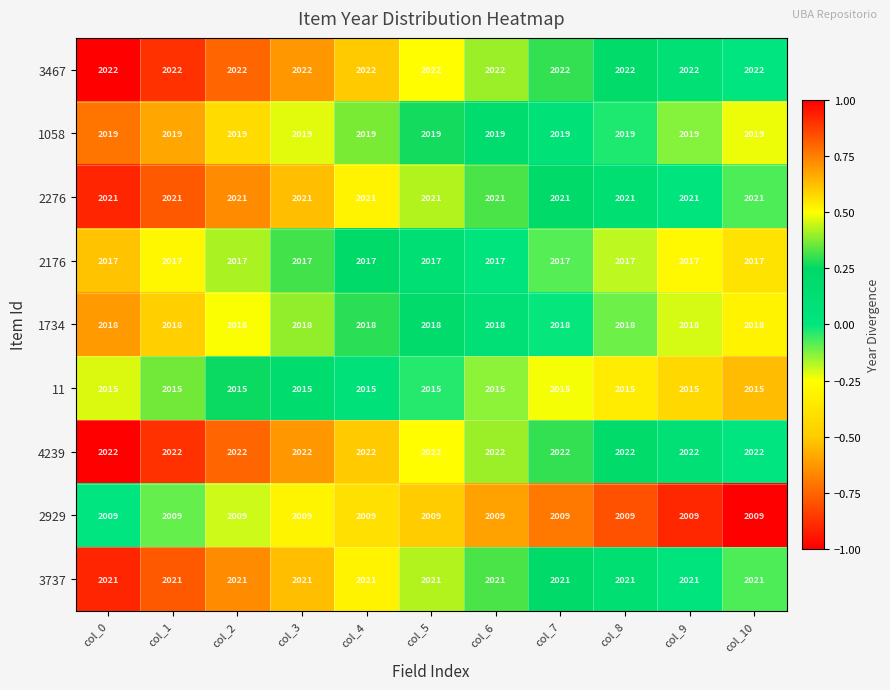

What is the minimum value for 2276?

2021